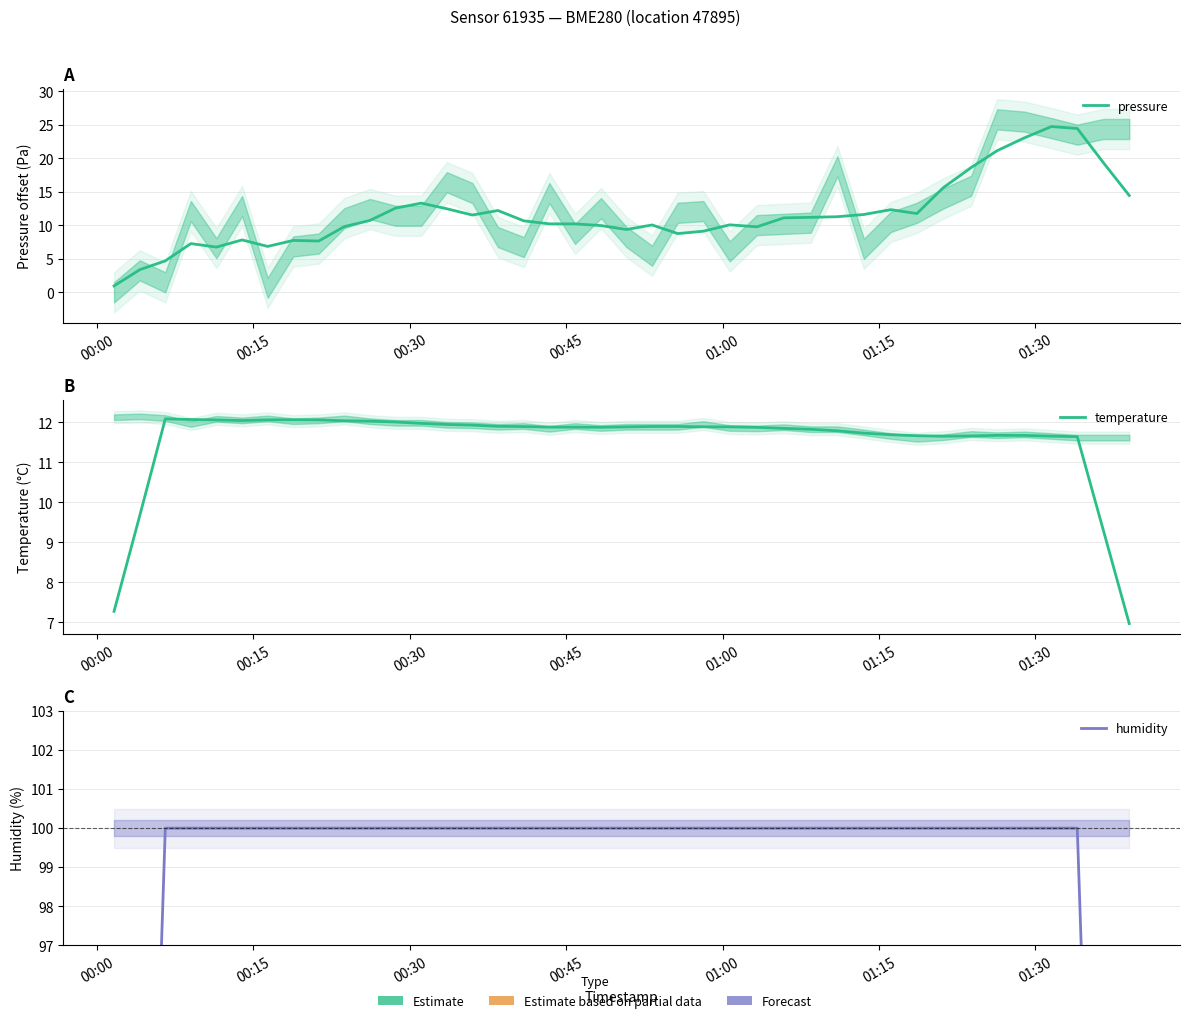

At which category does temperature reach its first local valley?

01:15